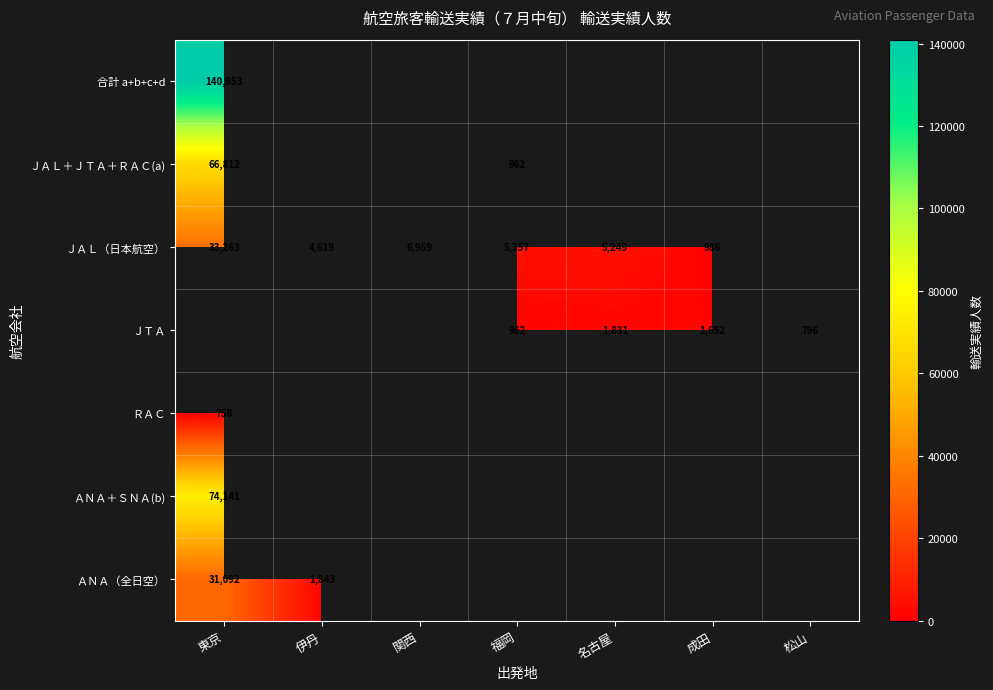

The value of 合計 a+b+c+d at 東京 is 213499. True or false?

False